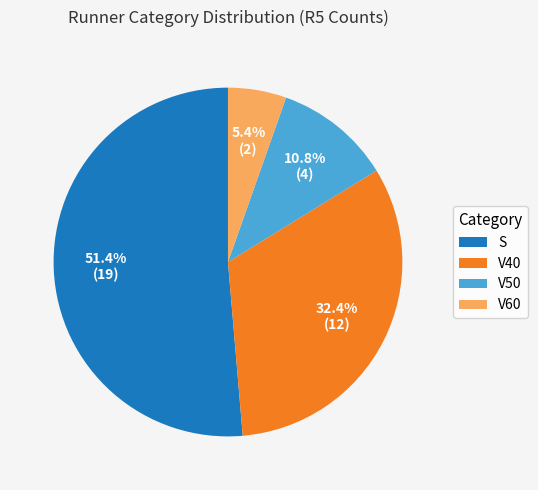

To the nearest percent, what is the combined percentage of V50 and V60?

16%